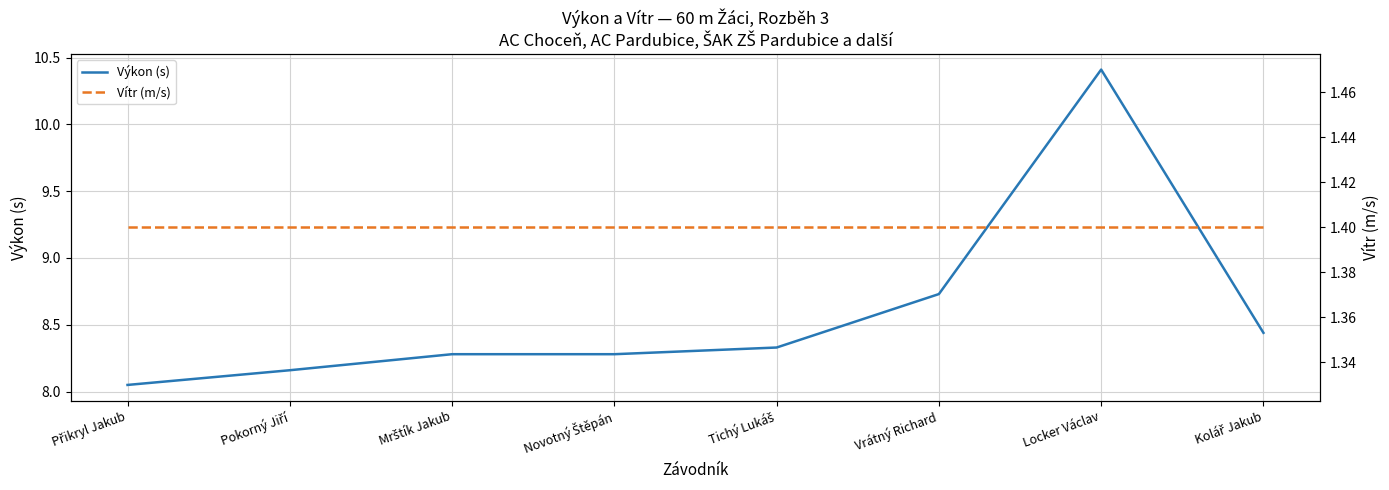

True or false: Výkon (s) and Vítr (m/s) intersect in this chart.

False